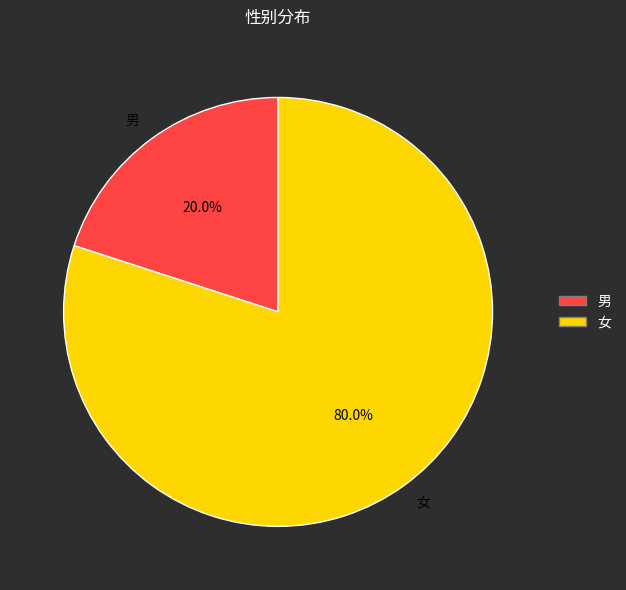

Rank the categories by value from lowest to highest.

男, 女